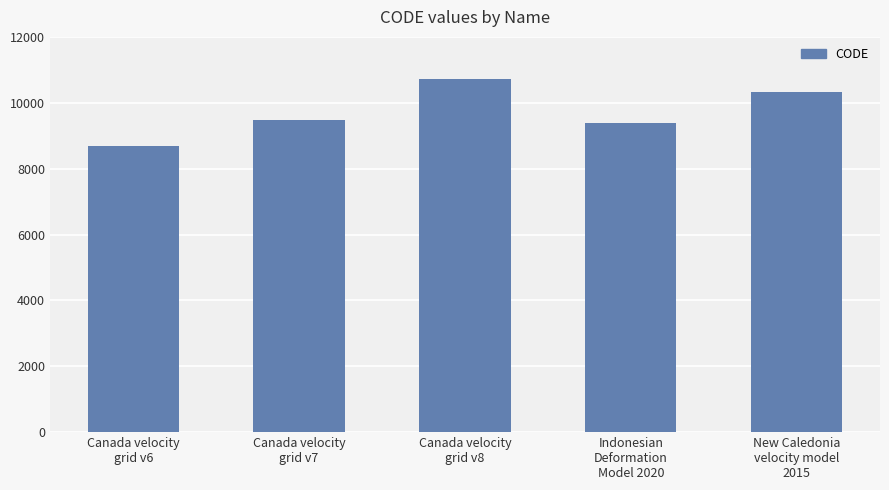

What is the label of the 2nd bar from the left?

Canada velocity
grid v7